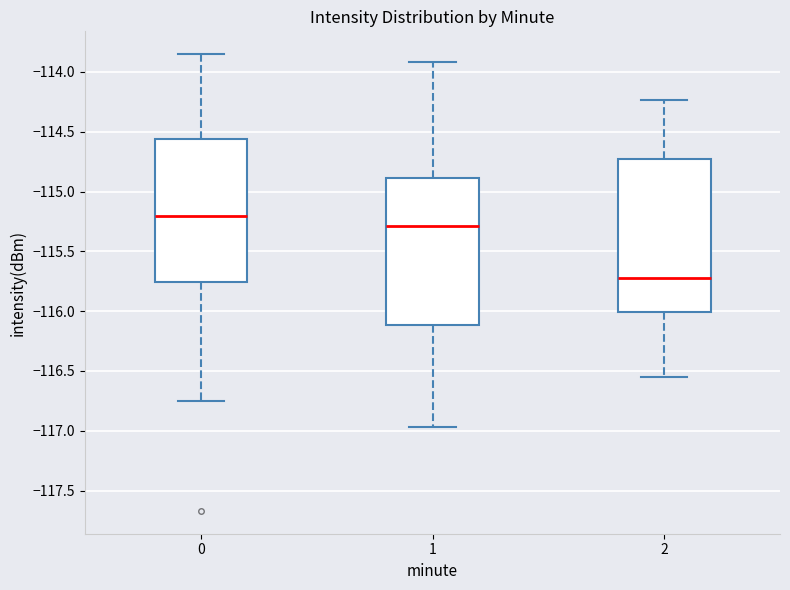

Which box is the tallest, from its lower edge to its upper edge?

2